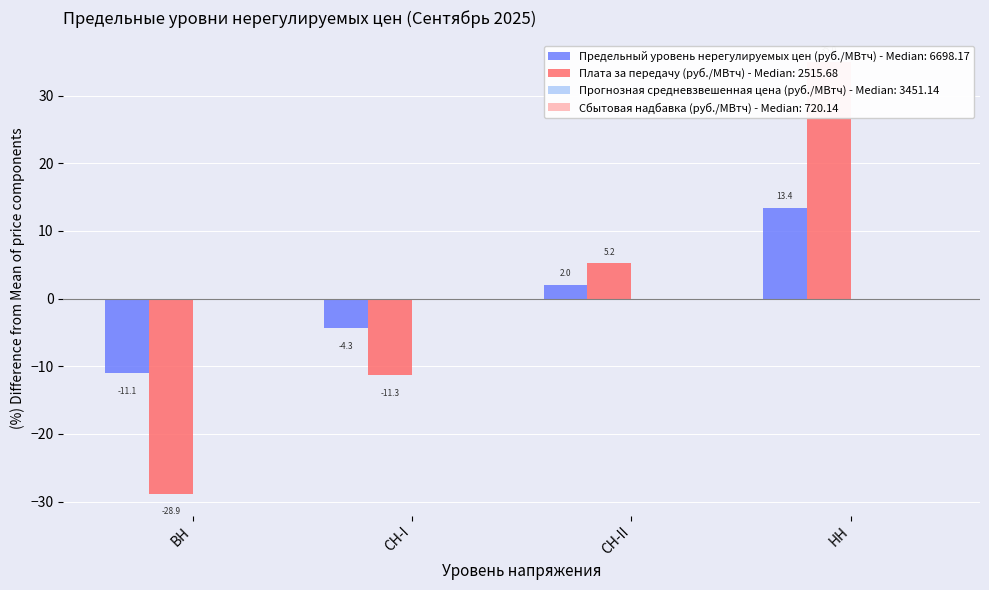

Between СН-II and НН, which series saw the biggest shift?

Плата за передачу (руб./МВтч)